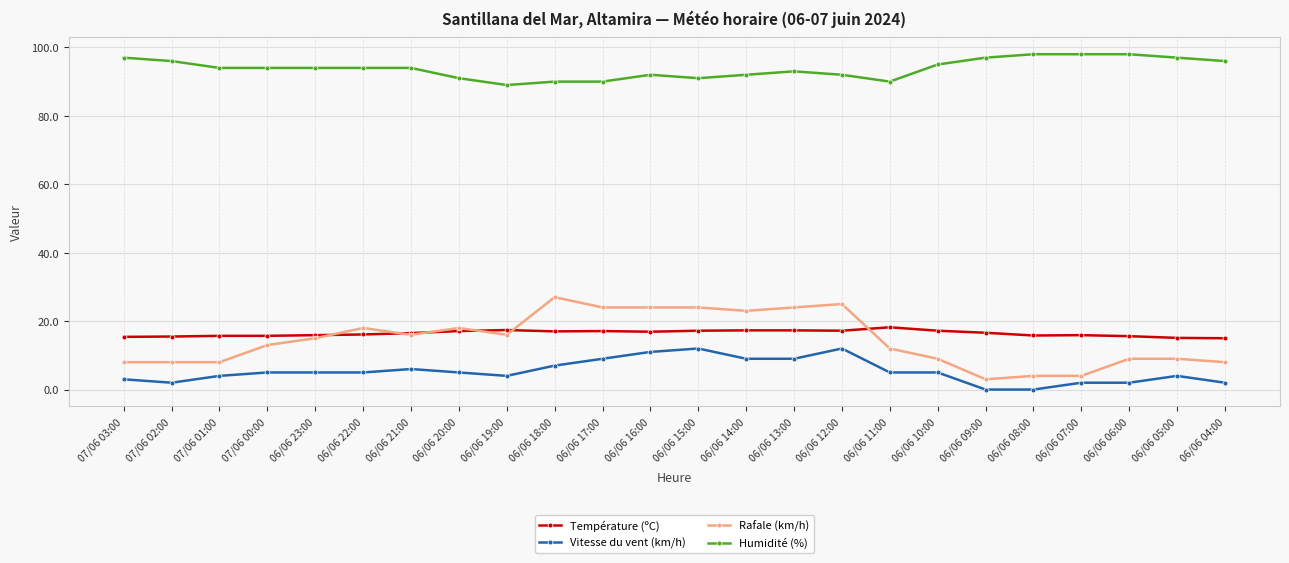

Which series has the largest total across all categories?

Humidité (%)